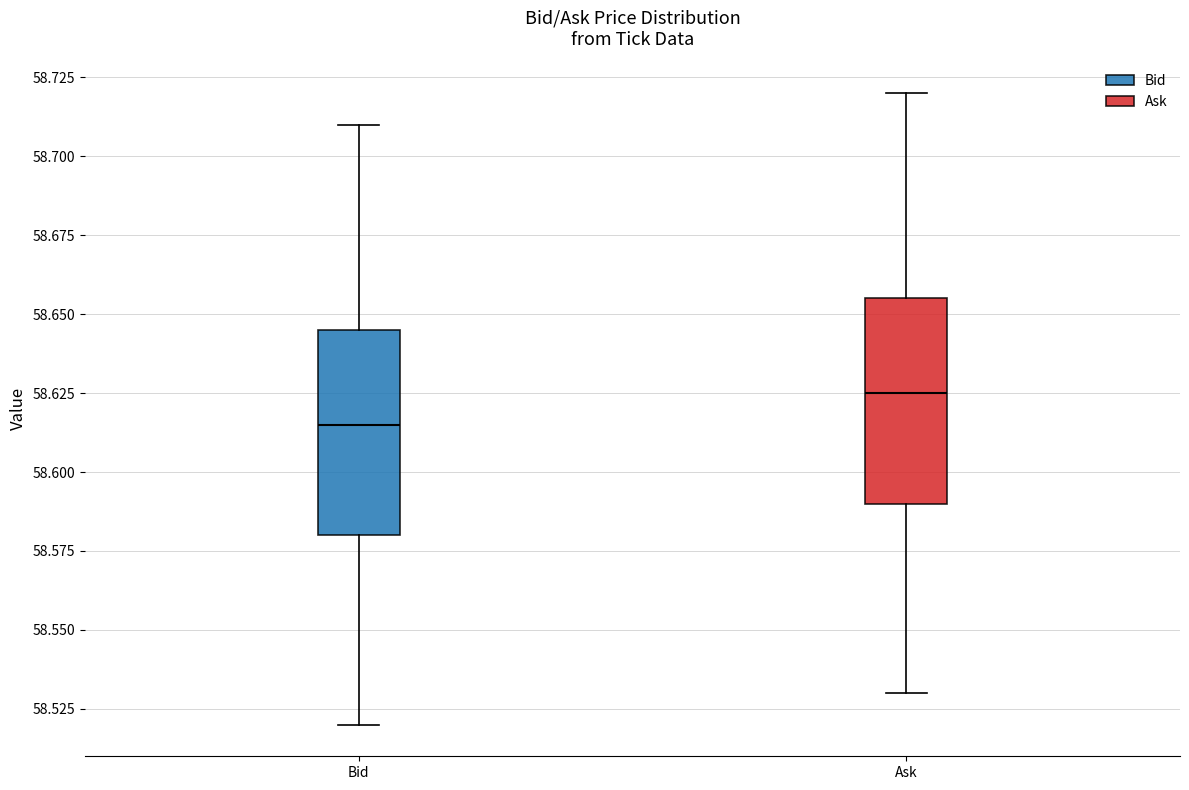

Where does the lower whisker of the box for Ask end on the y-axis? The values are not printed on the chart, so give them approximately, as read against the axis.

58.530